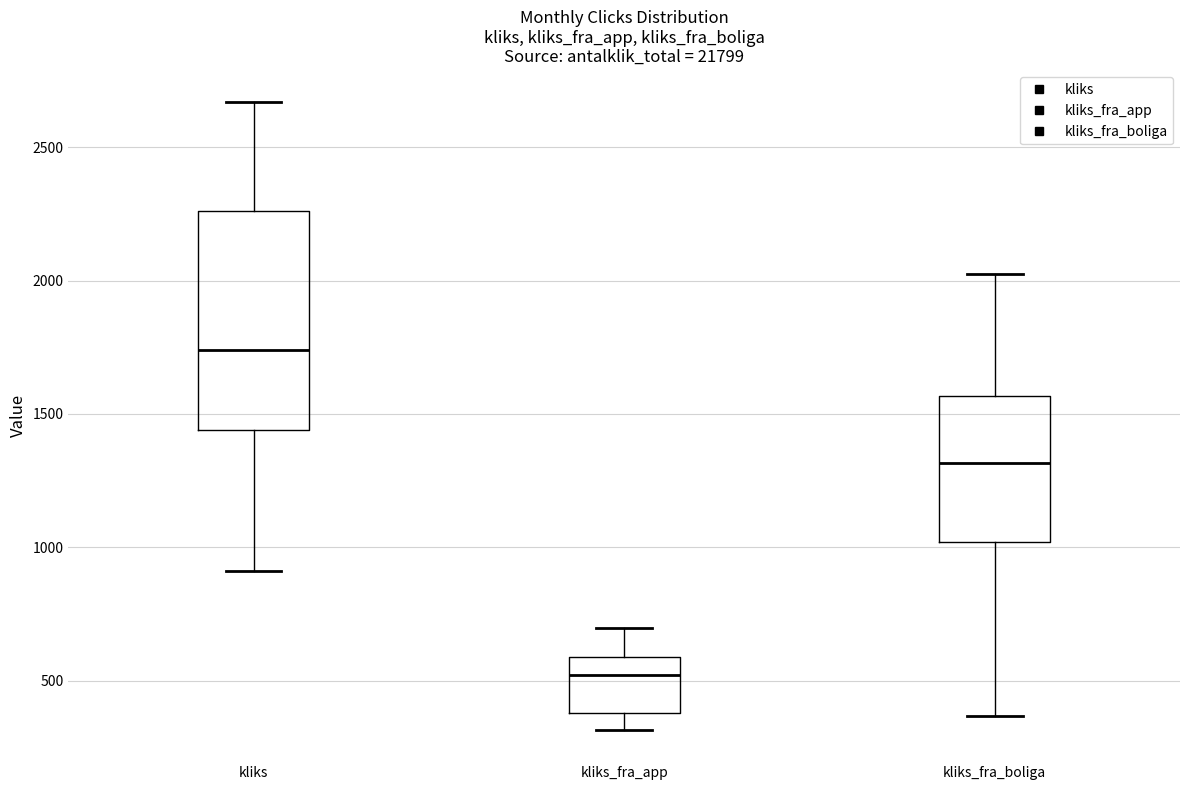

Reading left to right, transcribe this box plot: for each box, give where its median line is, the range the box spans, and where its two whiskers end, as read against the y-axis. The values are not printed on the chart, so give them approximately, as read against the axis.

kliks: median 1750, box 1450 to 2250, whiskers 900 to 2650
kliks_fra_app: median 500, box 400 to 600, whiskers 300 to 700
kliks_fra_boliga: median 1300, box 1000 to 1550, whiskers 350 to 2000